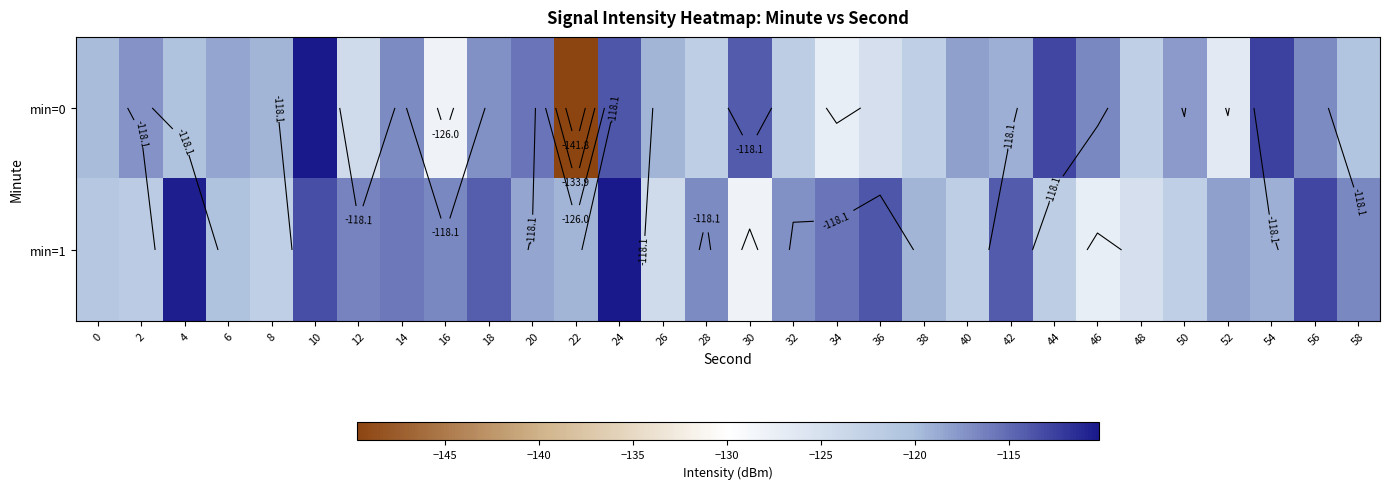

What is the approximate value of min=0 at 42?

-119.1